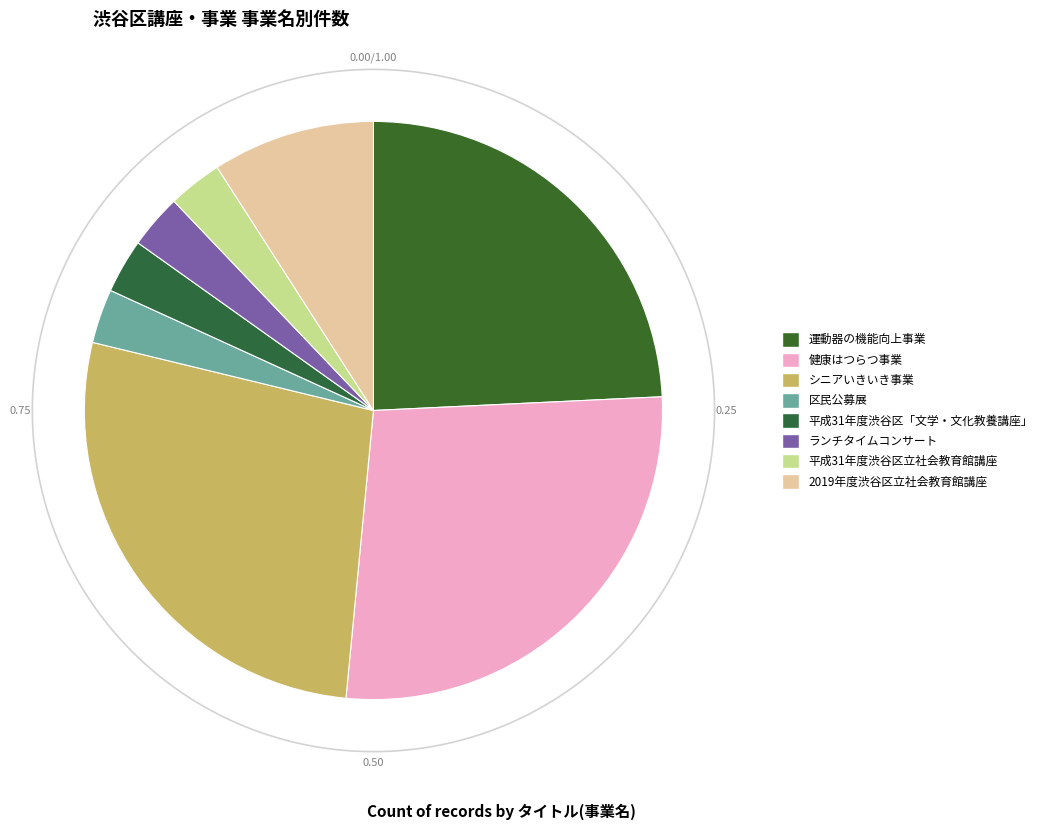

To the nearest percent, what is the average slice percentage?

12%